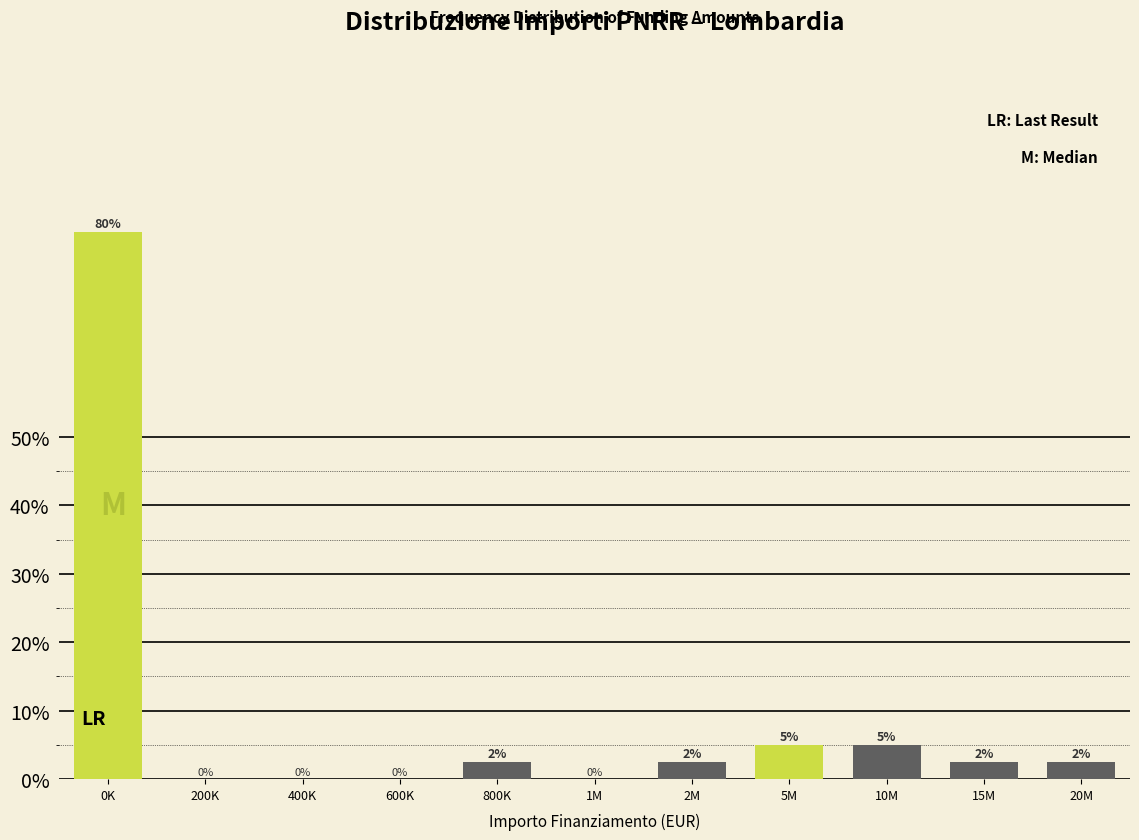

The chart shows a value of 2.5 at 2M. True or false?

True